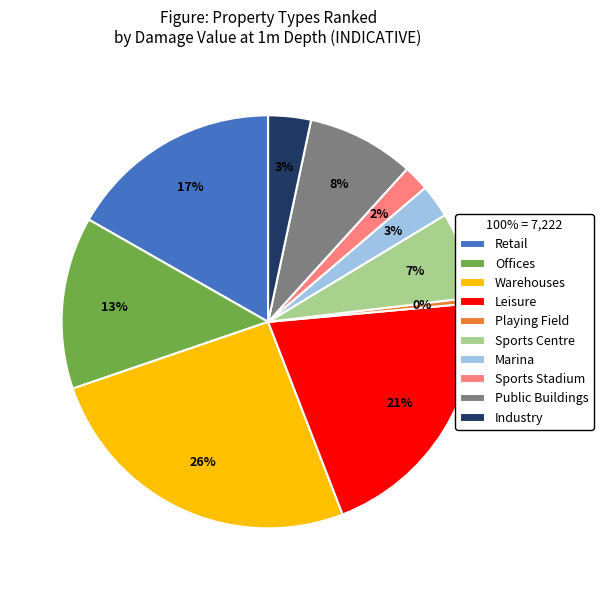

Is Marina the majority of the pie?

No